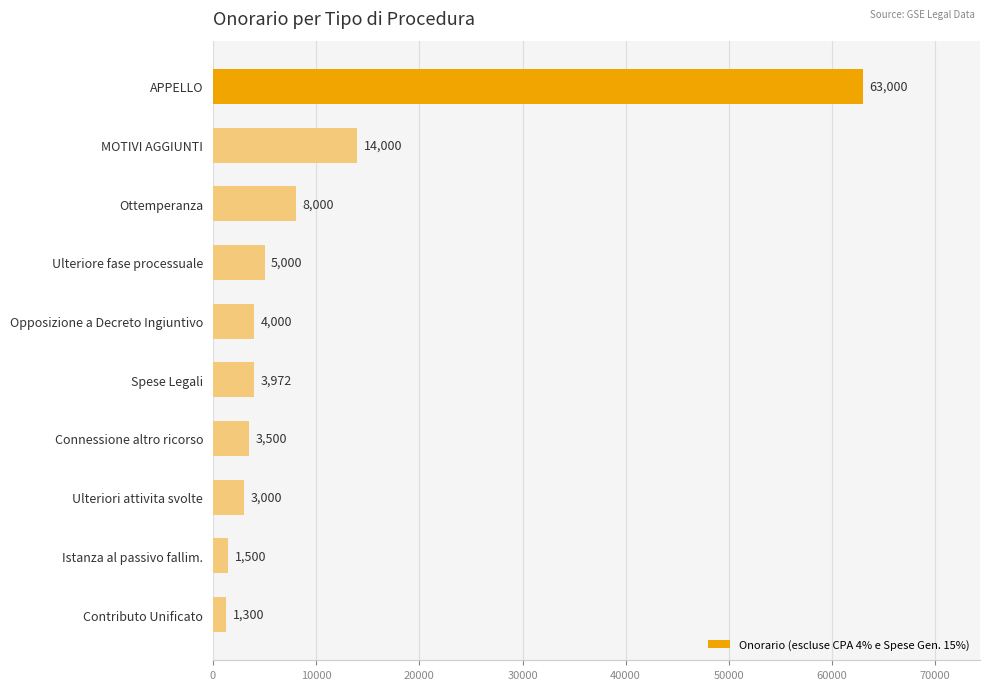

The chart shows a value of 63000 at APPELLO. True or false?

True